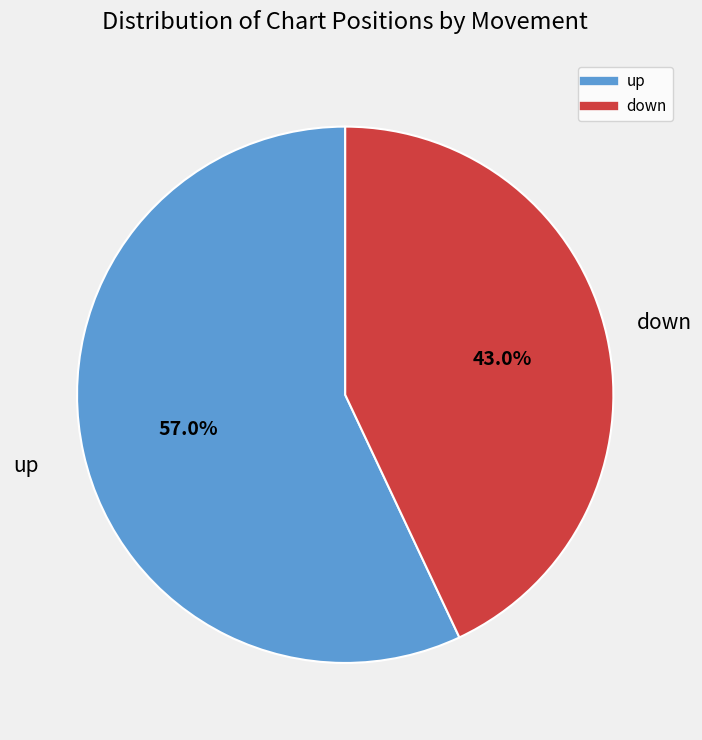

Between down and up, which is larger?

up